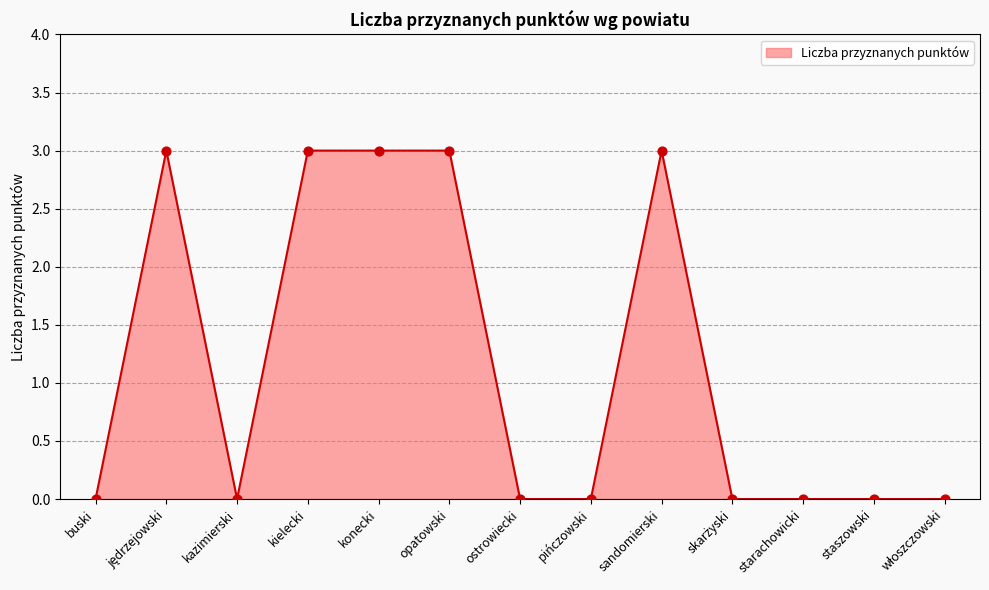

Between konecki and starachowicki, which is larger?

konecki